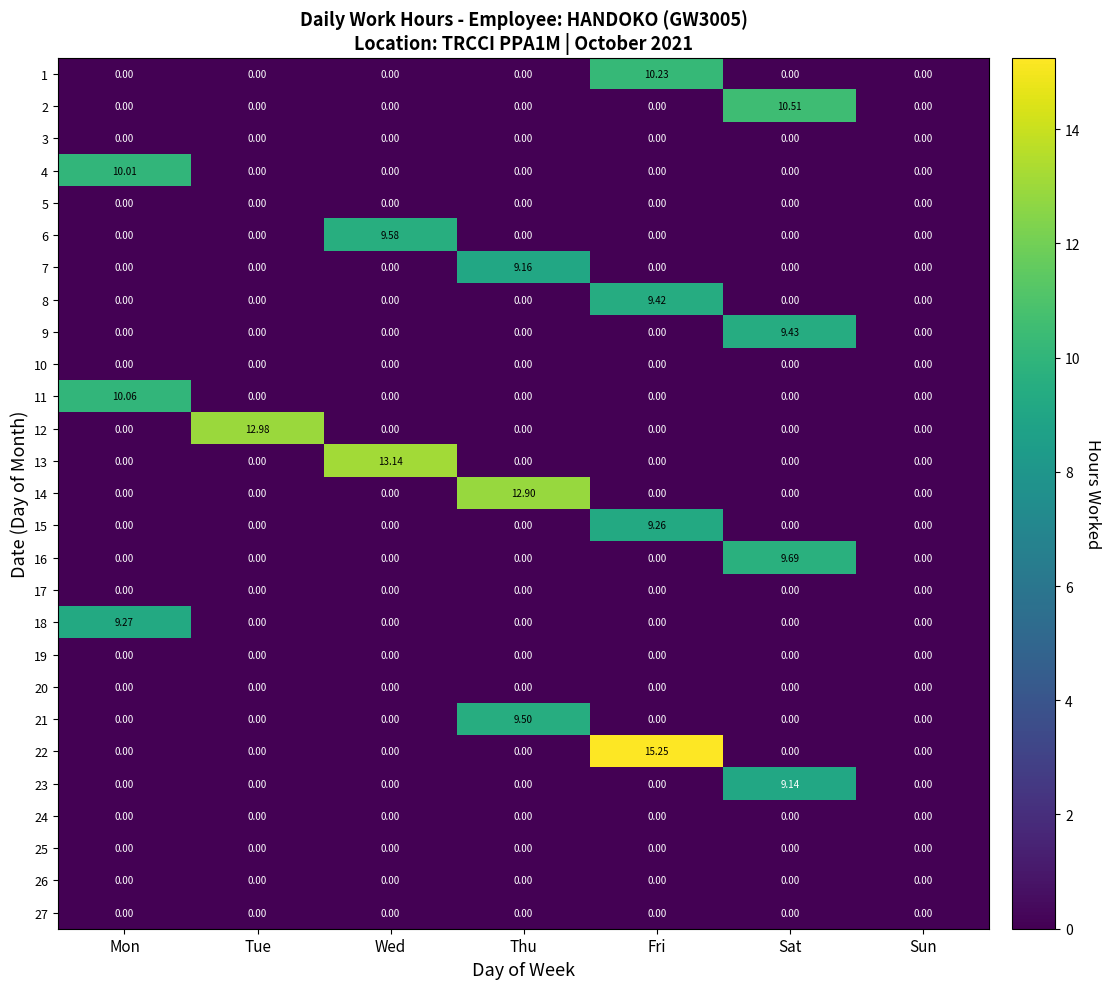

At which category is the sum across all series the highest?

Fri